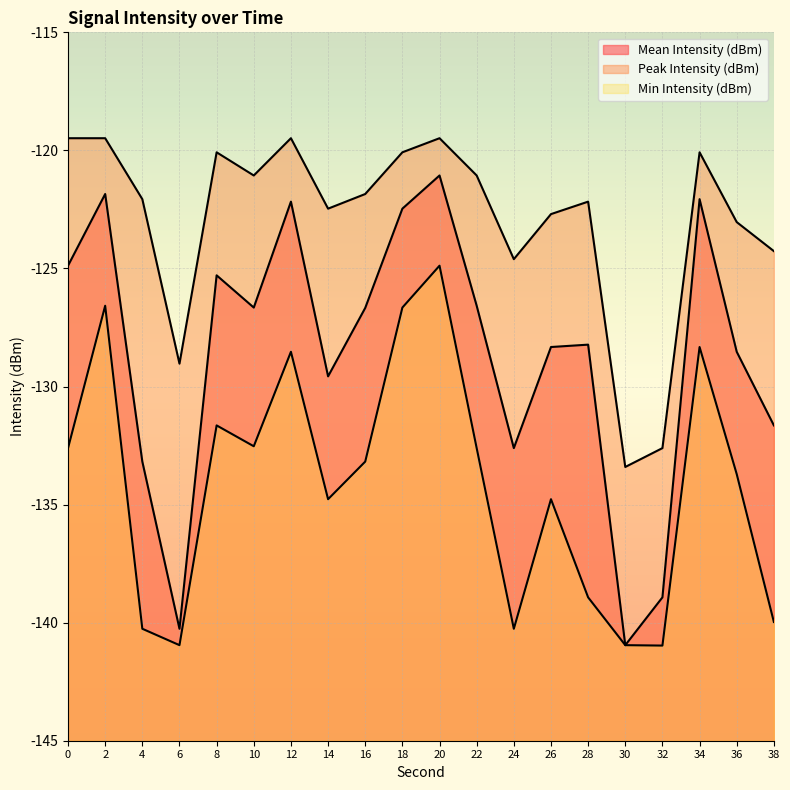

True or false: Min Intensity (dBm) has more than 1 points higher than both neighbors.

True